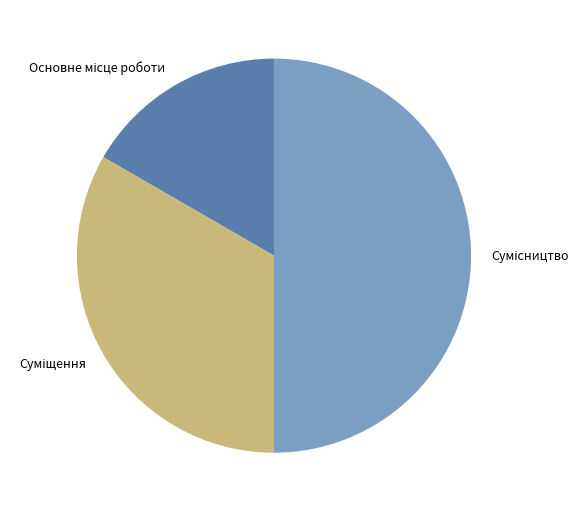

Do Сумісництво and Суміщення together represent more than half of the pie?

Yes